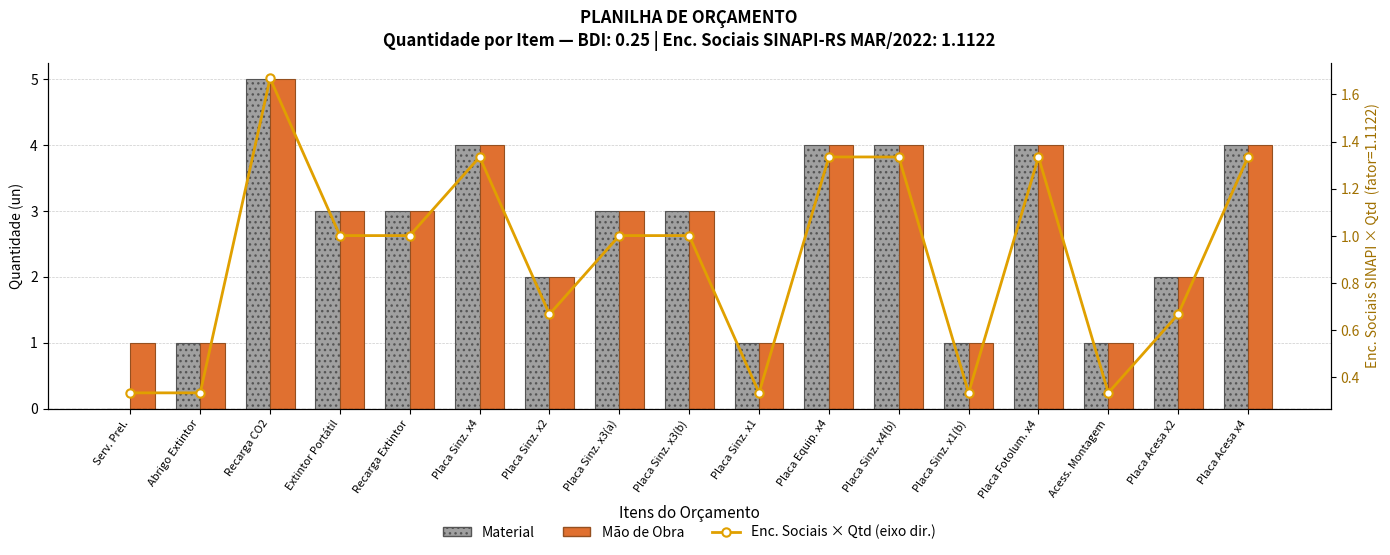

Rank the series at Placa Sinz. x2 from highest to lowest value.

Material, Mão de Obra, Enc. Sociais × Qtd (eixo dir.)